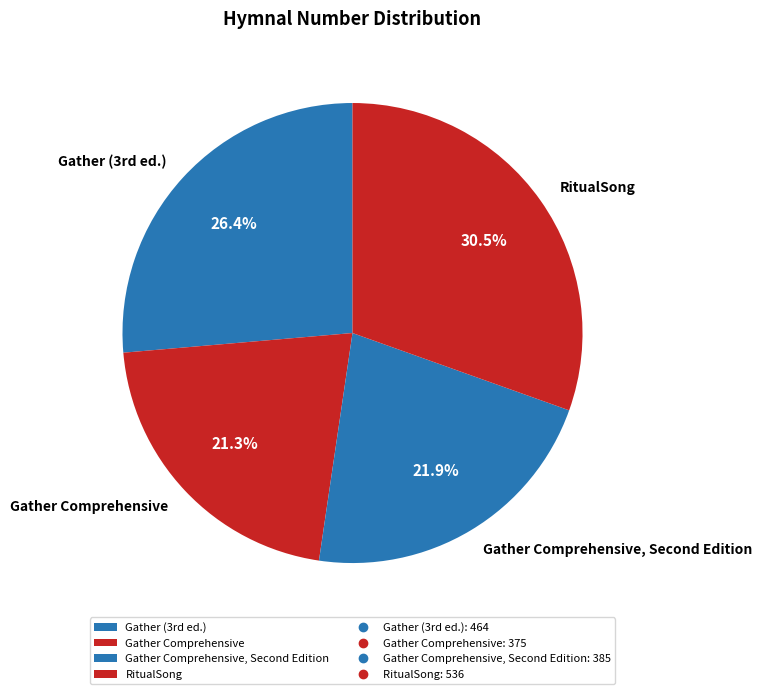

To the nearest percent, what is the average slice percentage?

25%